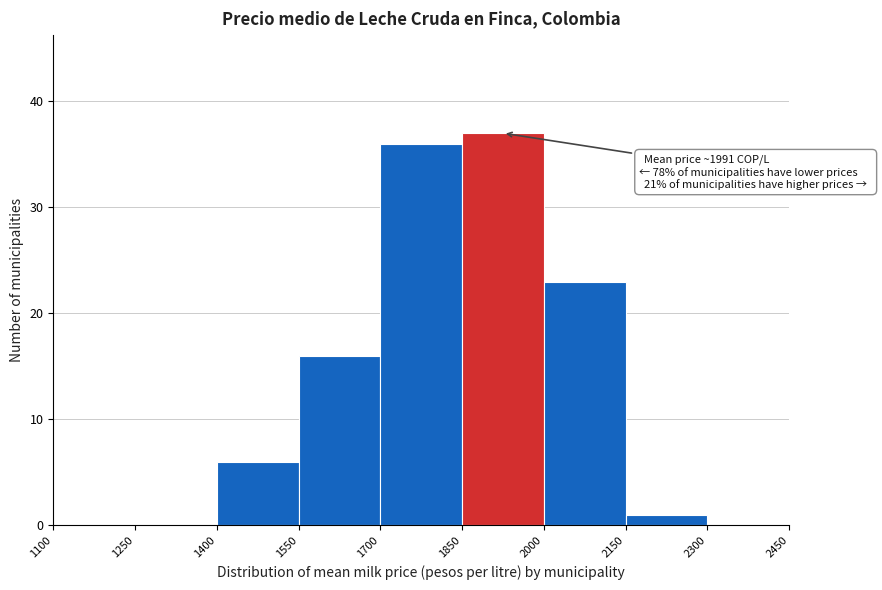

Which range on the x-axis has the tallest bar?

1850 to 2000